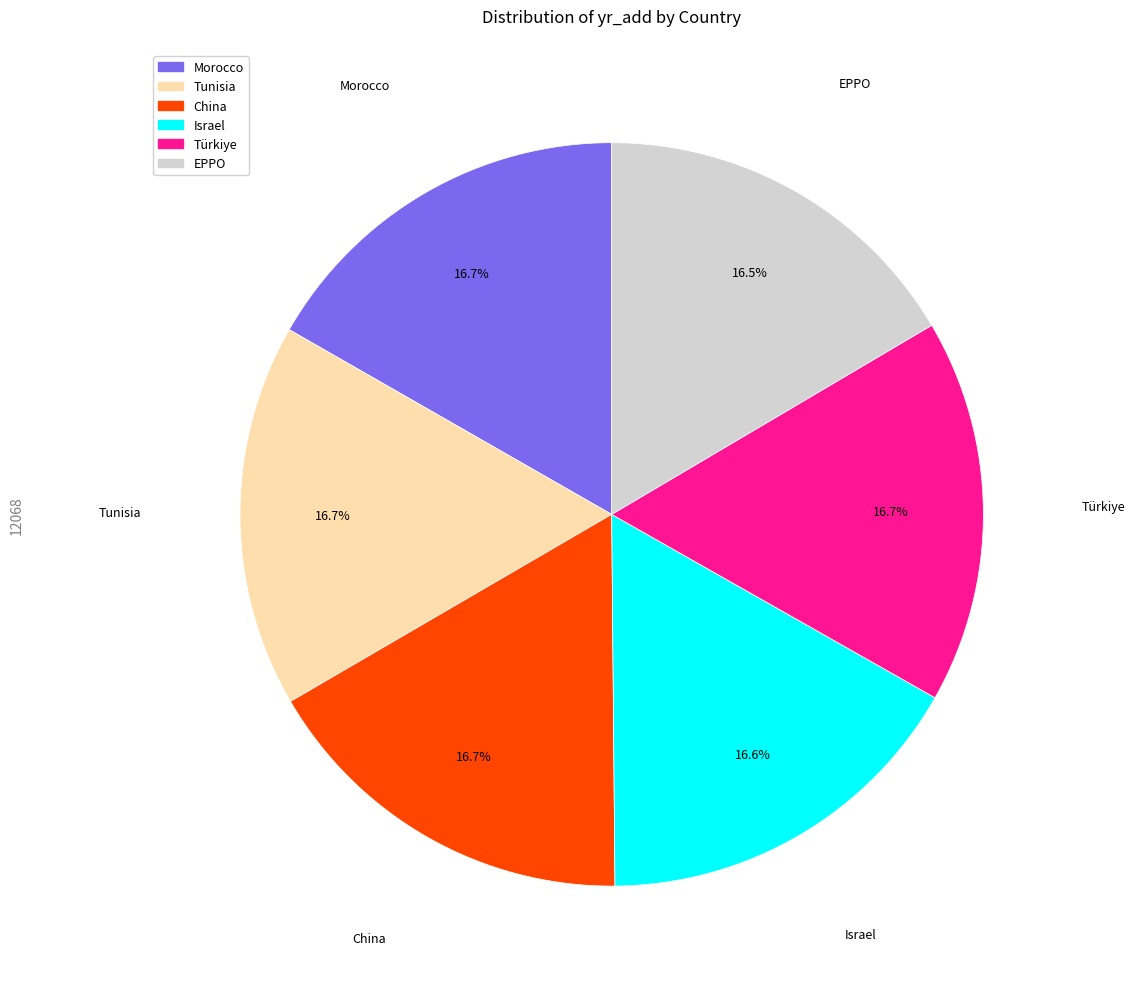

What is the total percentage of Tunisia and Morocco?

33.4%